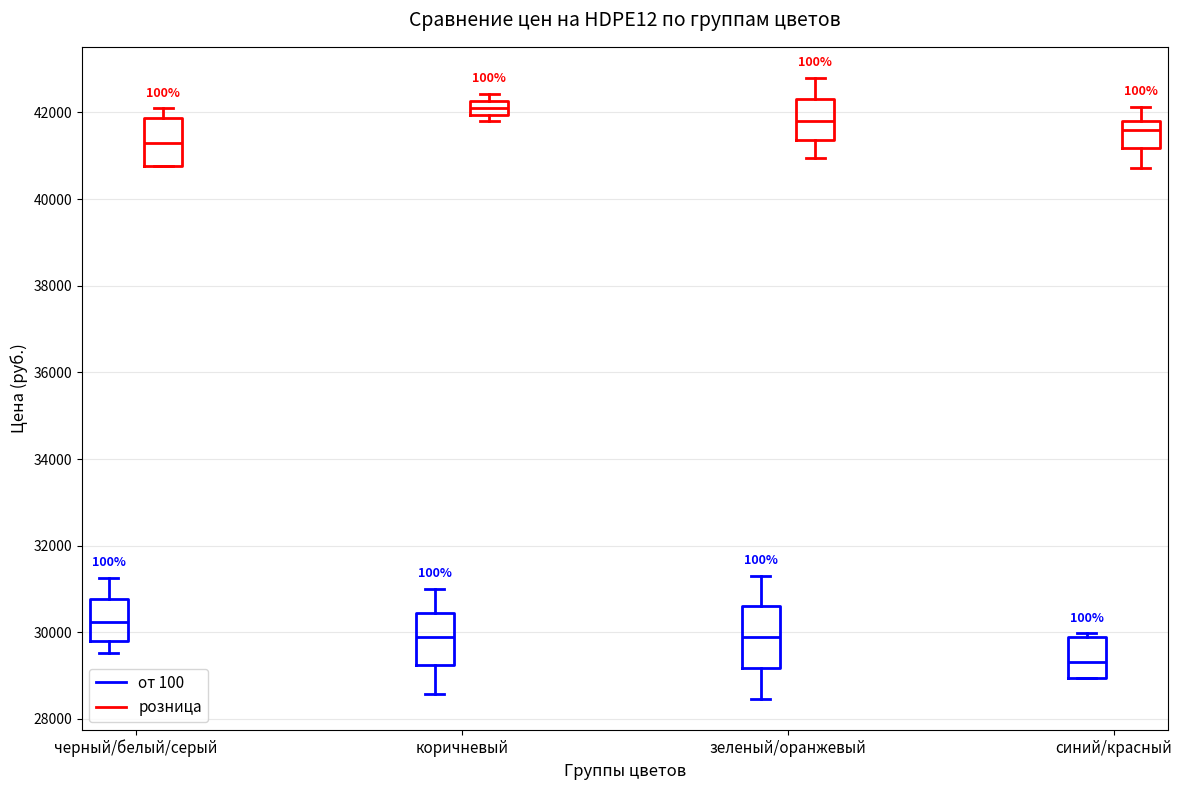

Comparing the boxes themselves (not the whiskers), which one is the tallest?

зеленый/оранжевый (от 100)